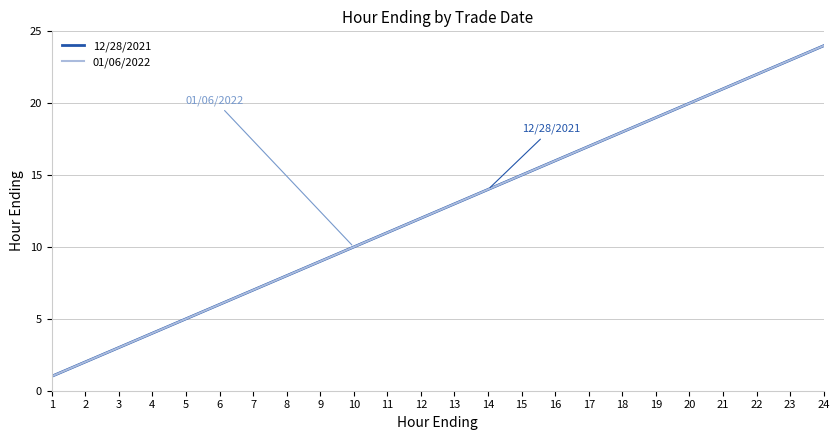

Does the chart display data point markers on the line(s)?

No